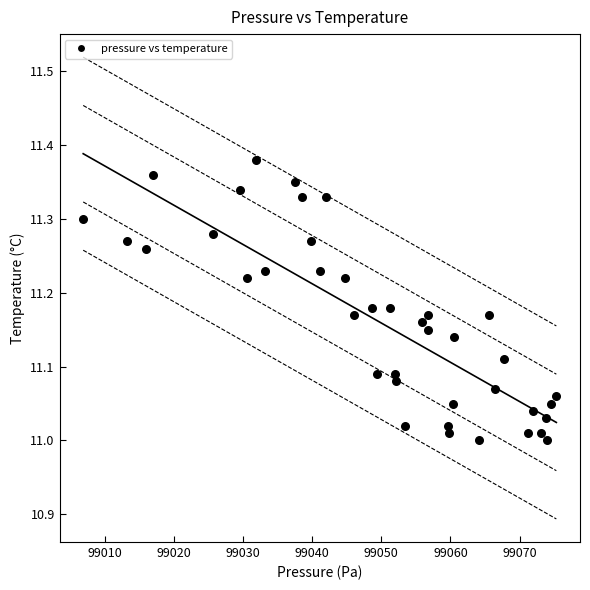

What is the range of X values (max minus min)?

68.4